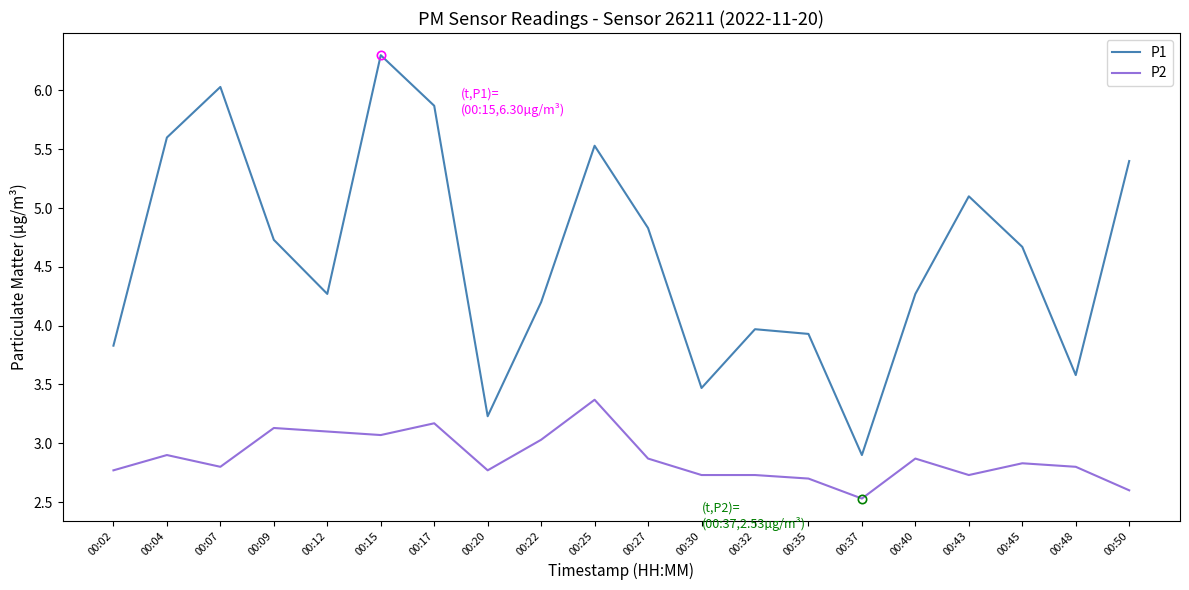

What is the difference between the second highest and minimum values in the P2 series?

0.6